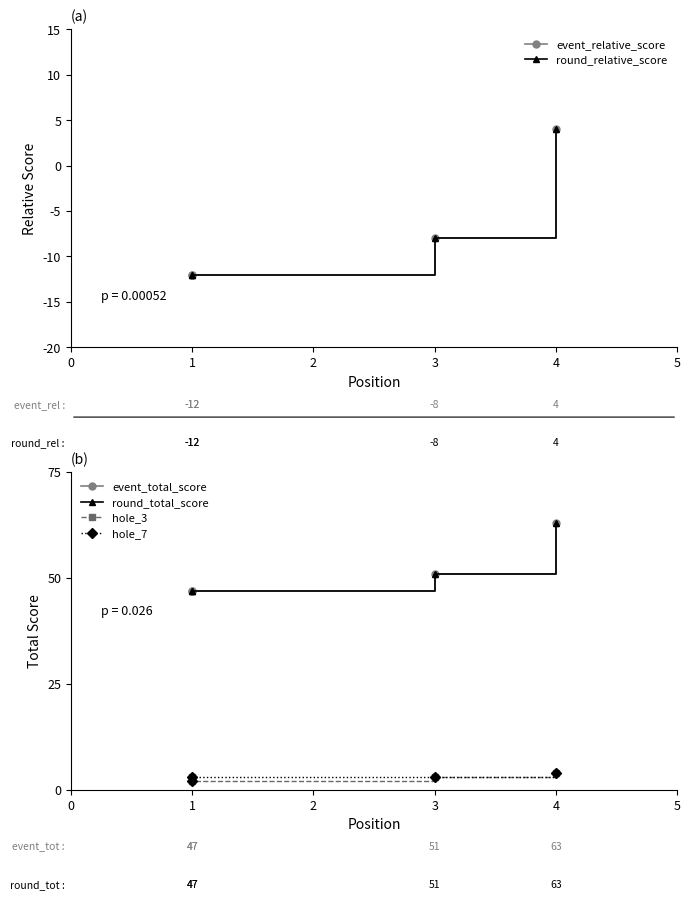

The value of hole_7 at 2 is 4. True or false?

False